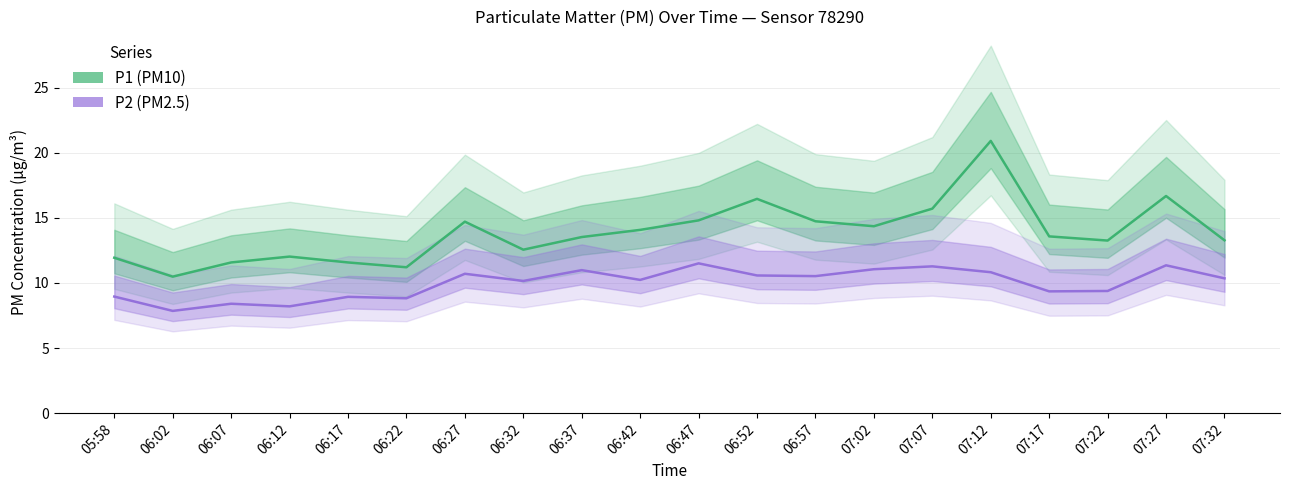

True or false: P1 (PM10) has more than 1 interior local peaks.

True